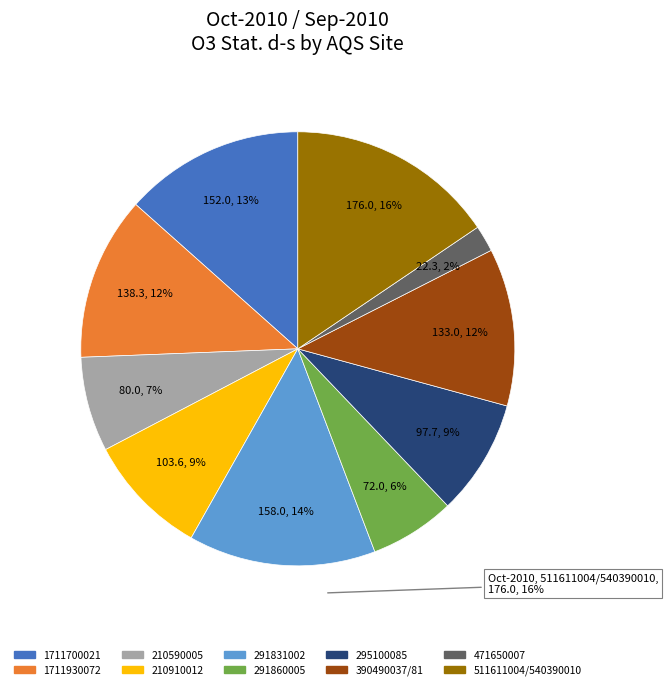

To the nearest percent, what is the difference between the largest and smallest slice percentages?

14%